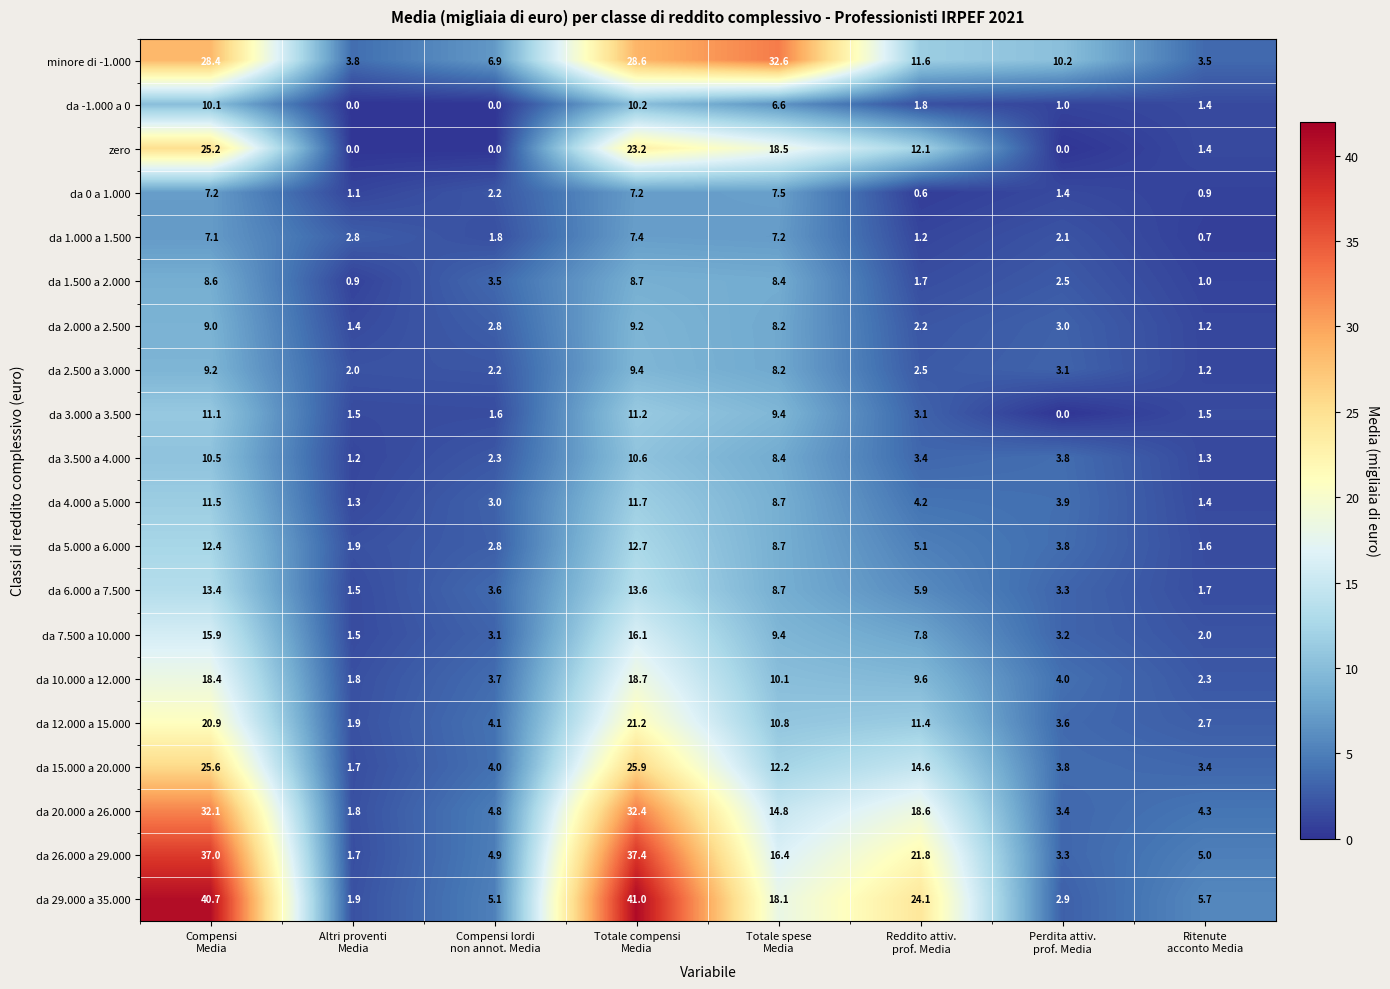

What is the lowest value of the da 26.000 a 29.000 series?

1.7